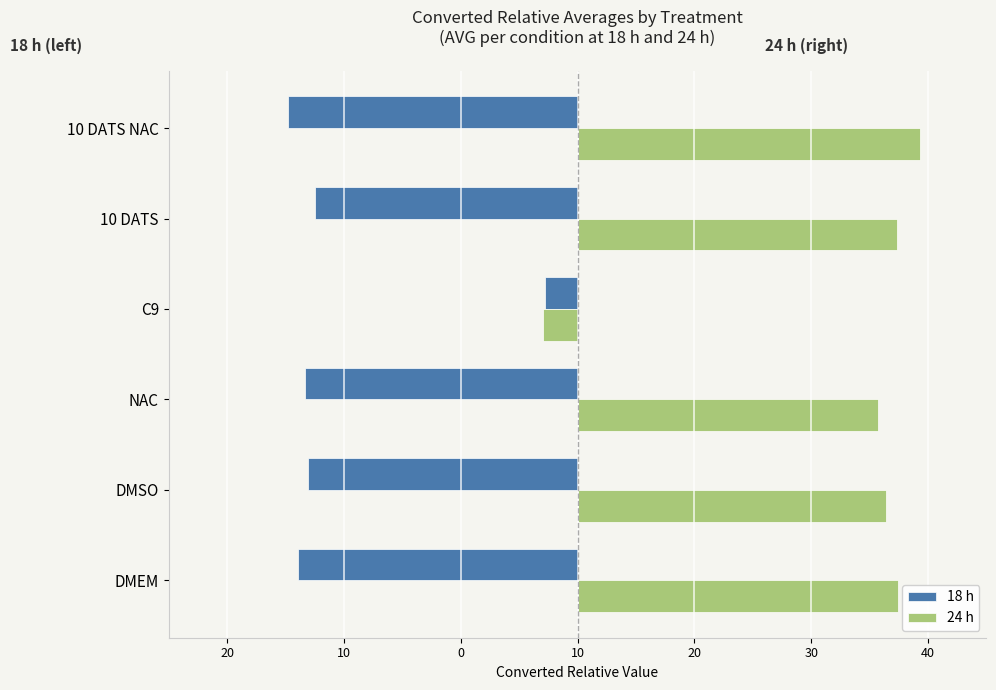

What are all the series names shown in the legend?

18 h, 24 h